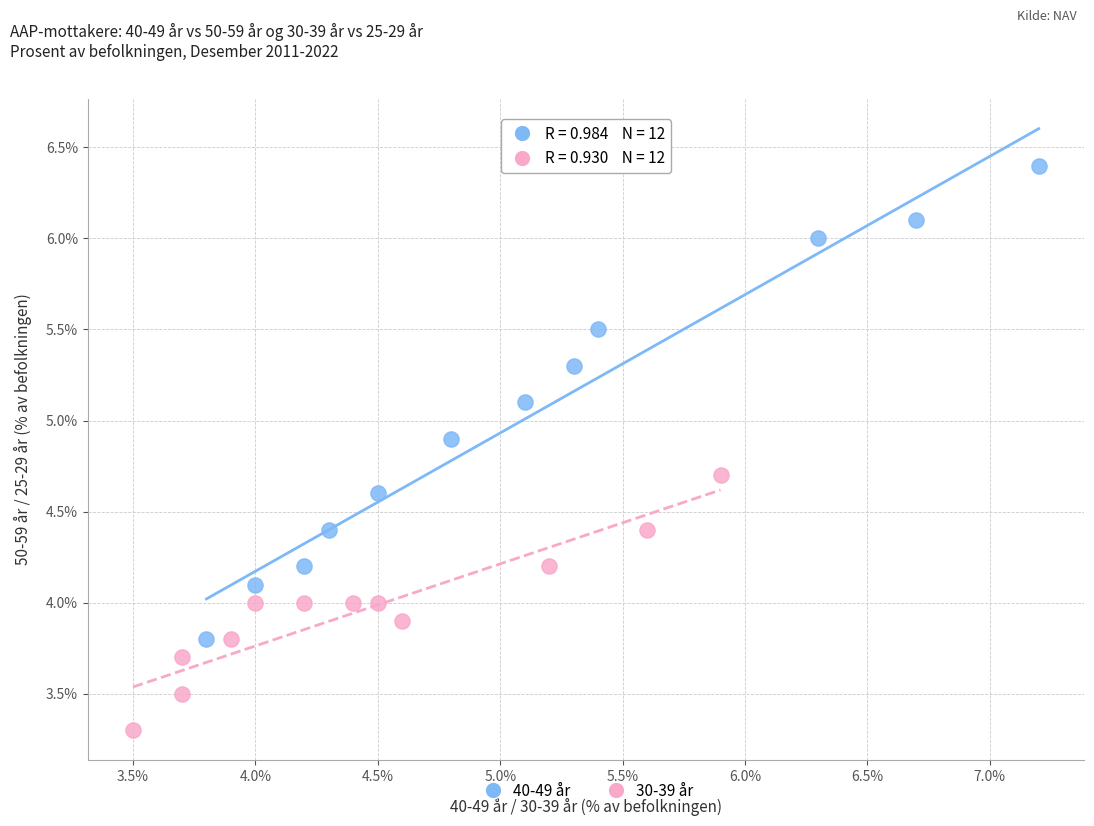

Which series has the largest Y range (max minus min)?

40-49 år